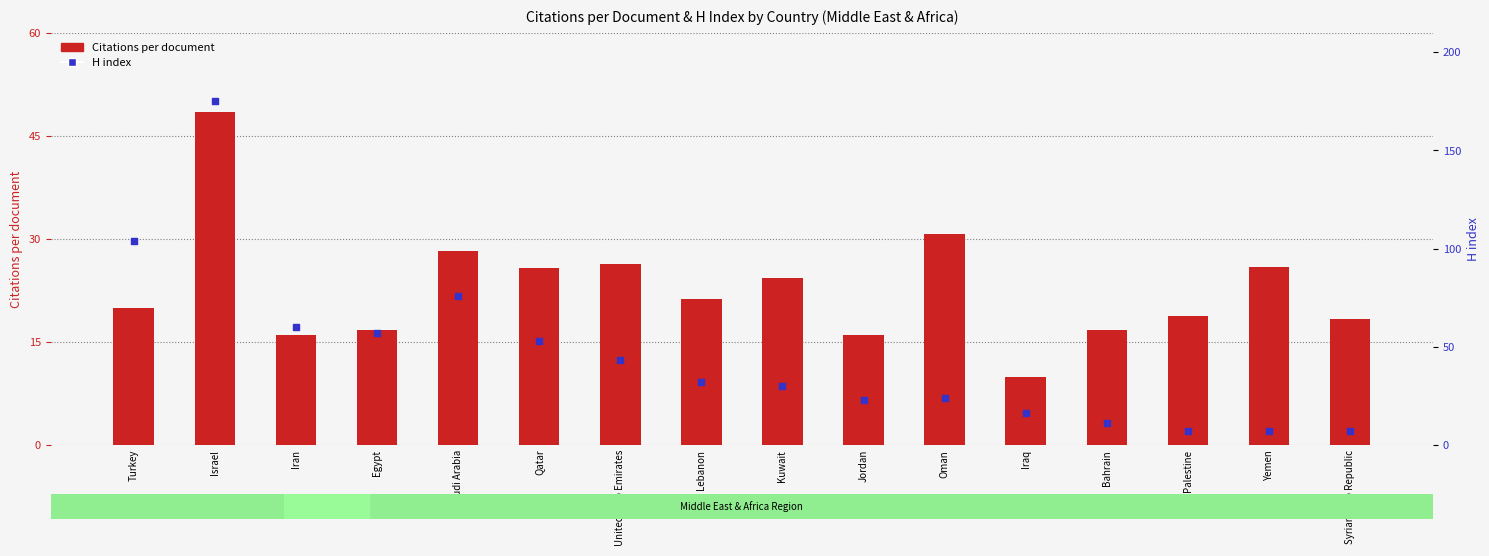

What is the total value across all series at Oman?

54.7